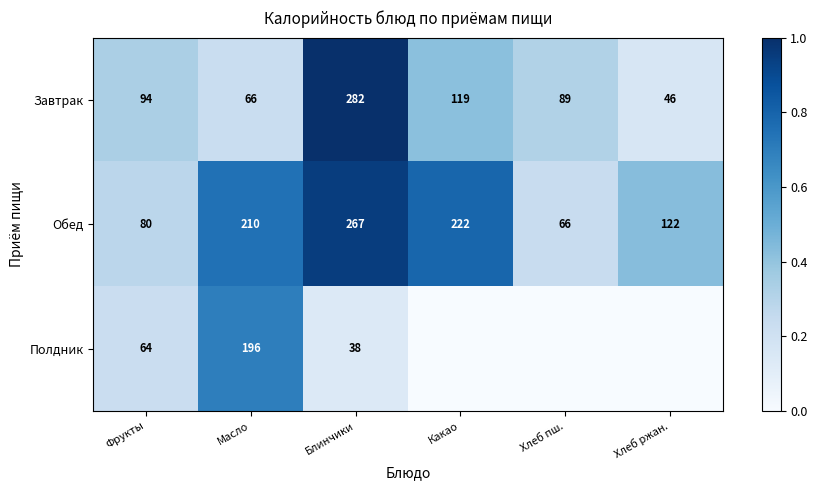

The Полдник series shows 0.4 at Фрукты. True or false?

False